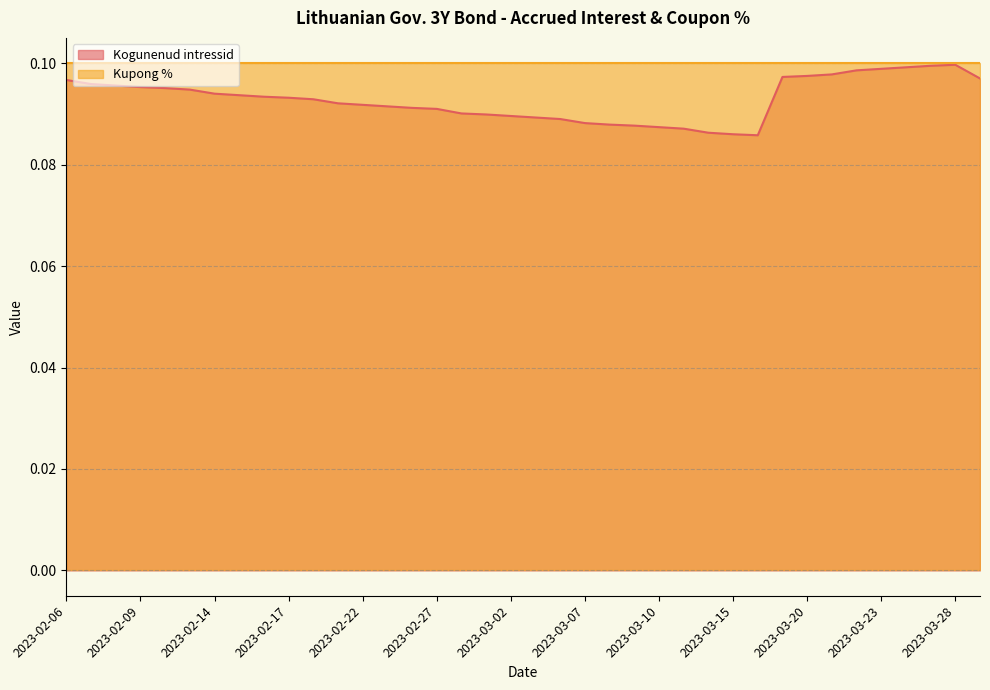

Where is the data nearest to the value 0?

2023-03-16